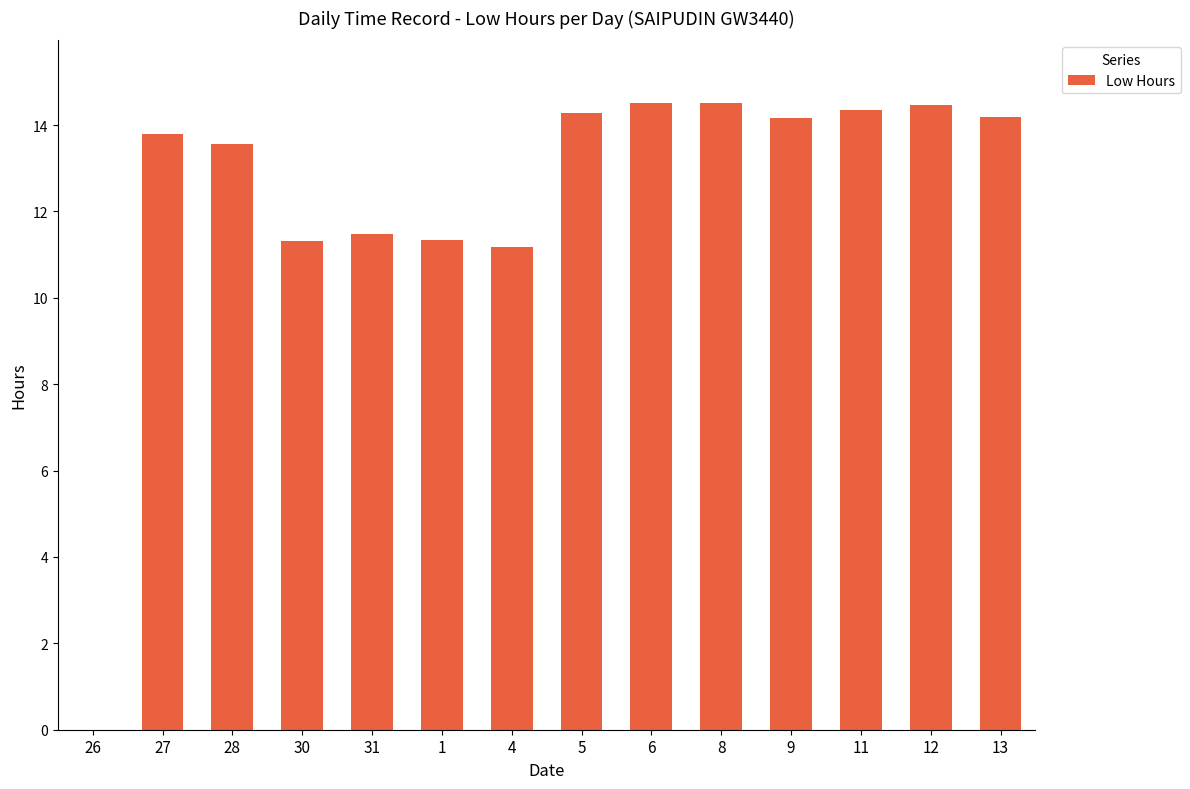

What is the sum of the values at 13 and 11?

28.5